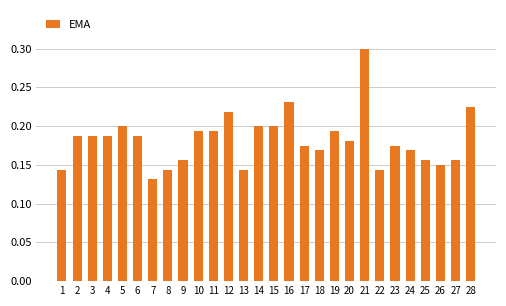

At which category does the chart reach its peak across all series?

21